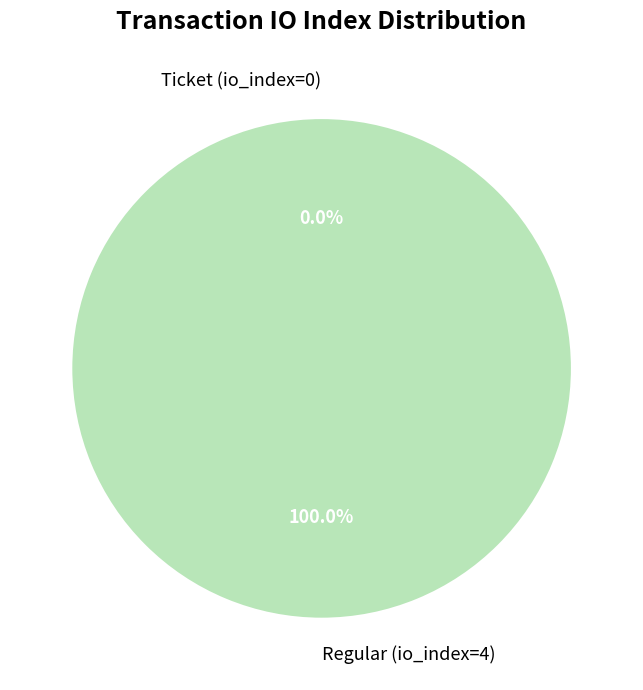

The Regular (io_index=4) slice represents 100% of the pie. True or false?

True